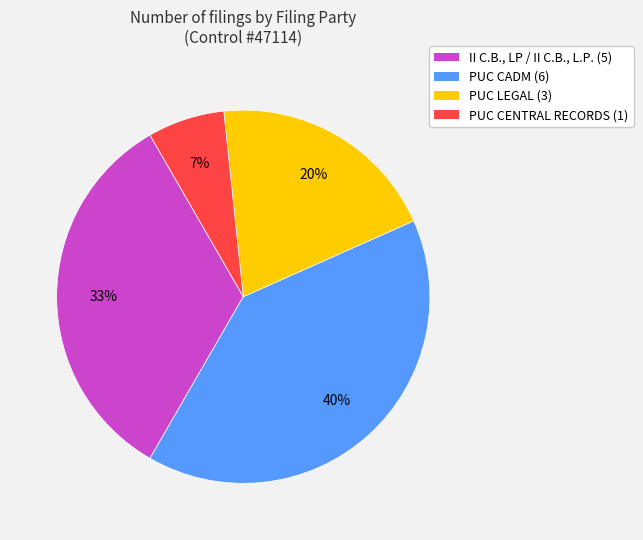

Do II C.B., LP / II C.B., L.P. and PUC CADM together represent more than half of the pie?

Yes